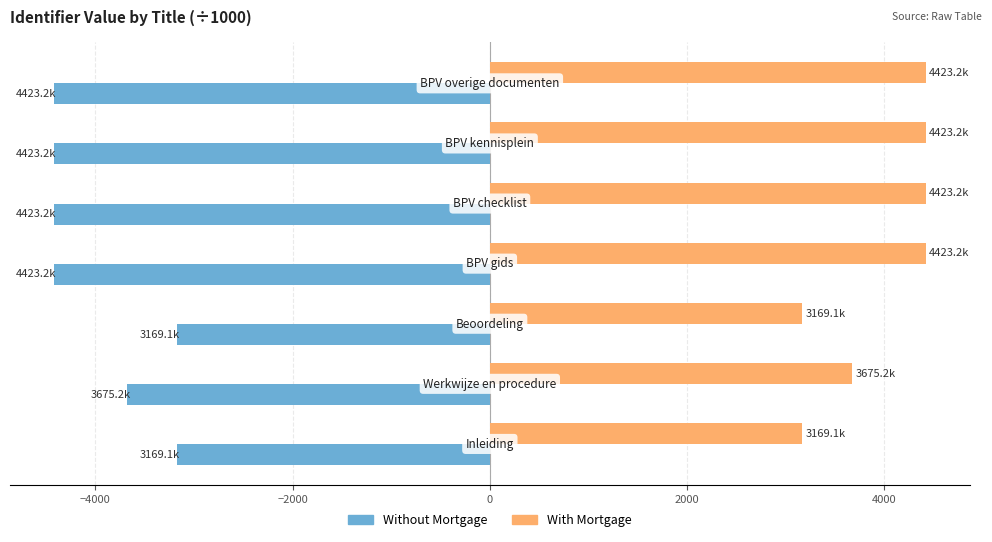

What is the difference between the maximum and minimum values in the Without Mortgage series?

1254.1